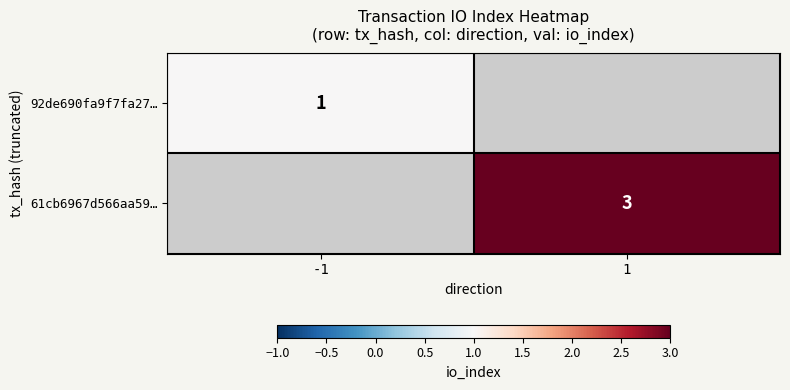

True or false: 92de690fa9f7fa27… has a value of 1 at -1.

True